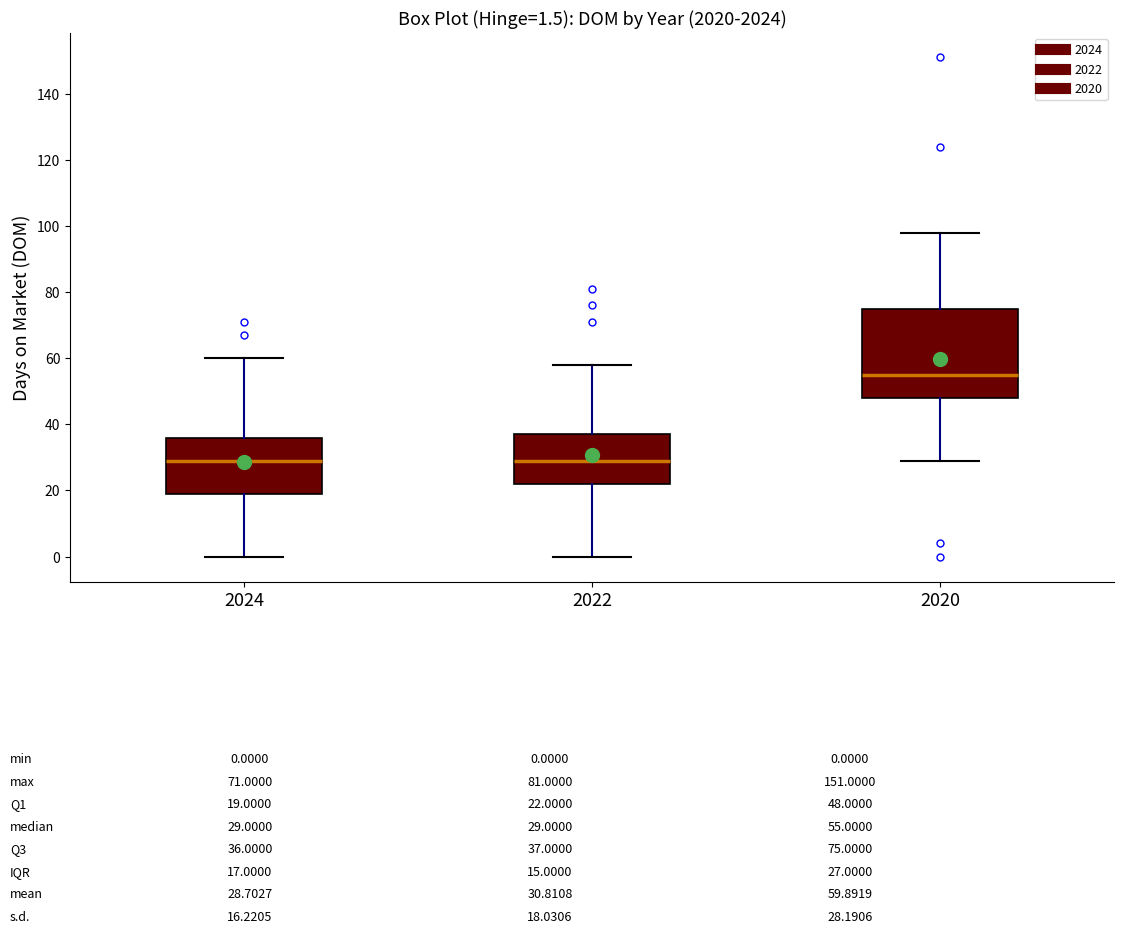

Which box is the tallest, from its lower edge to its upper edge?

2020